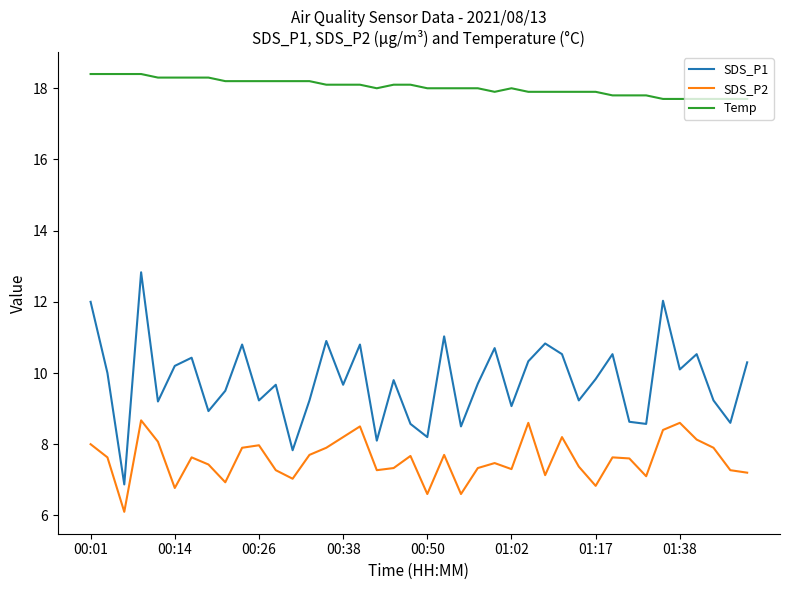

Which series has the largest total across all categories?

Temp